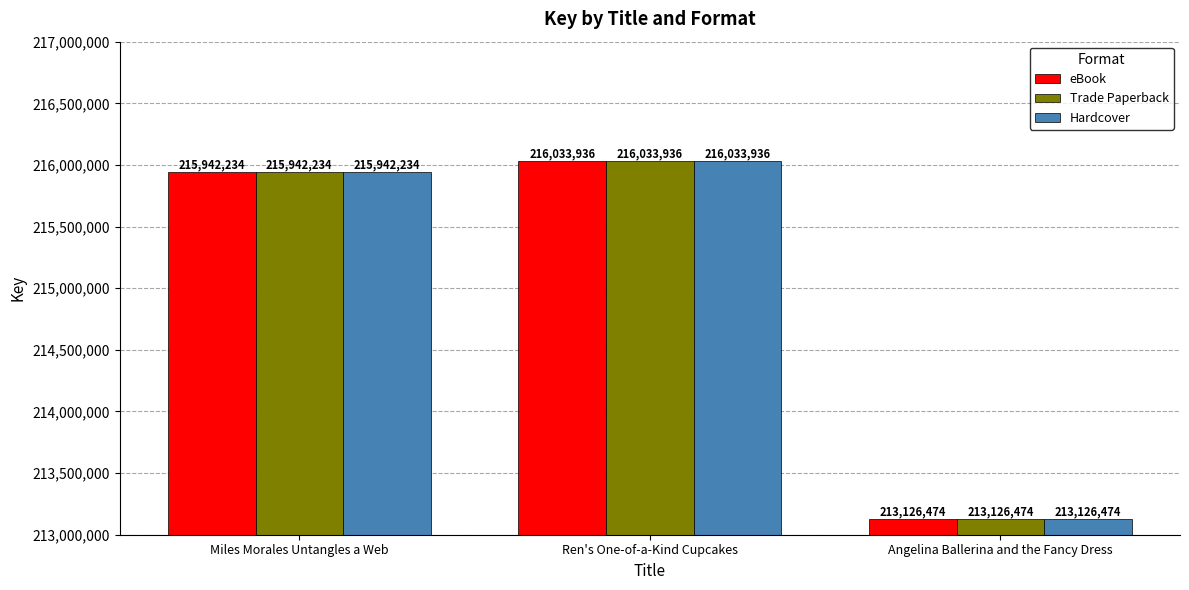

Is it true that Trade Paperback equals 286541803 at Ren's One-of-a-Kind Cupcakes?

False